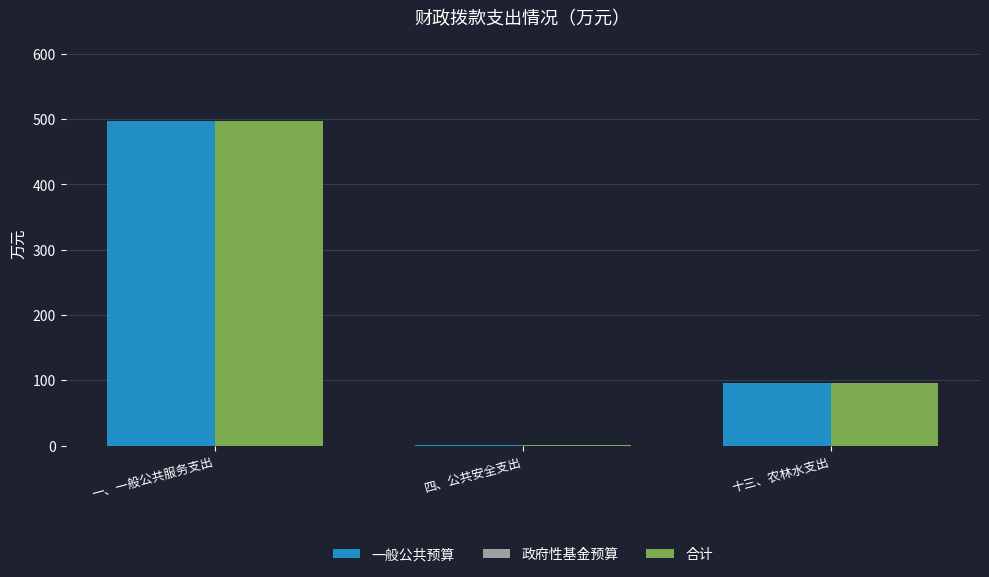

How many groups of bars are there?

3